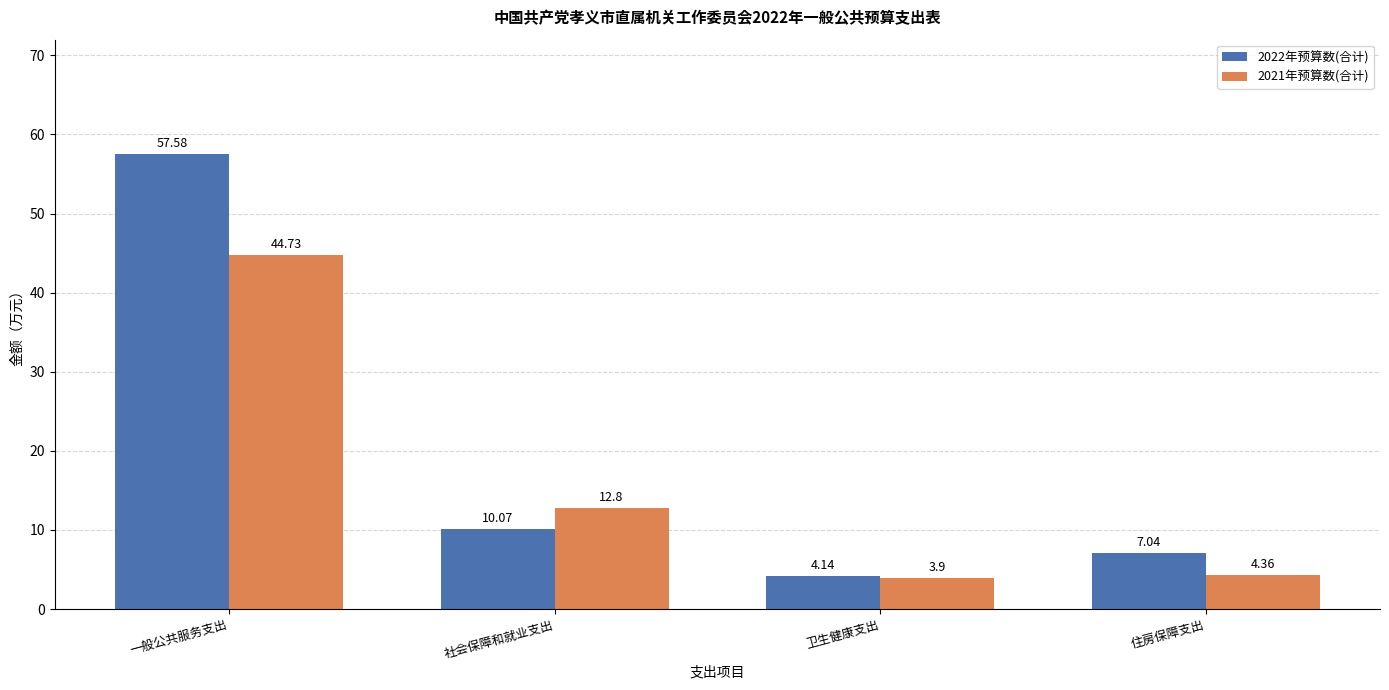

What is the smallest value displayed?

3.9